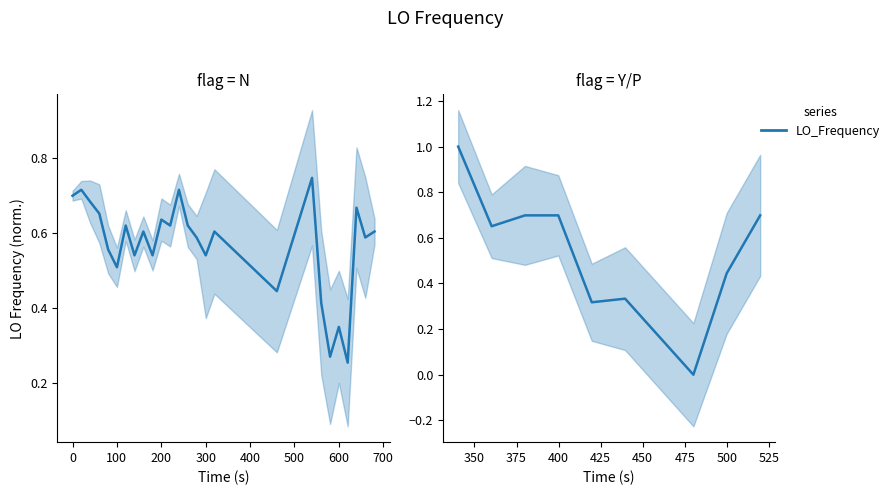

What value does the data have at 700?

0.7